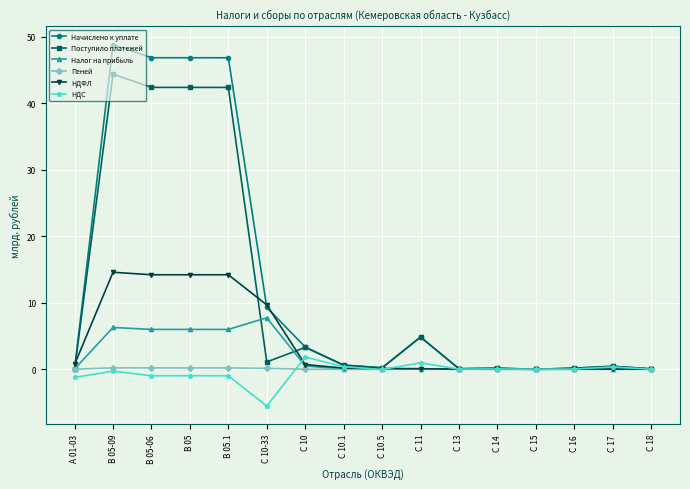

At which category does Поступило платежей reach its first local peak?

B 05-09